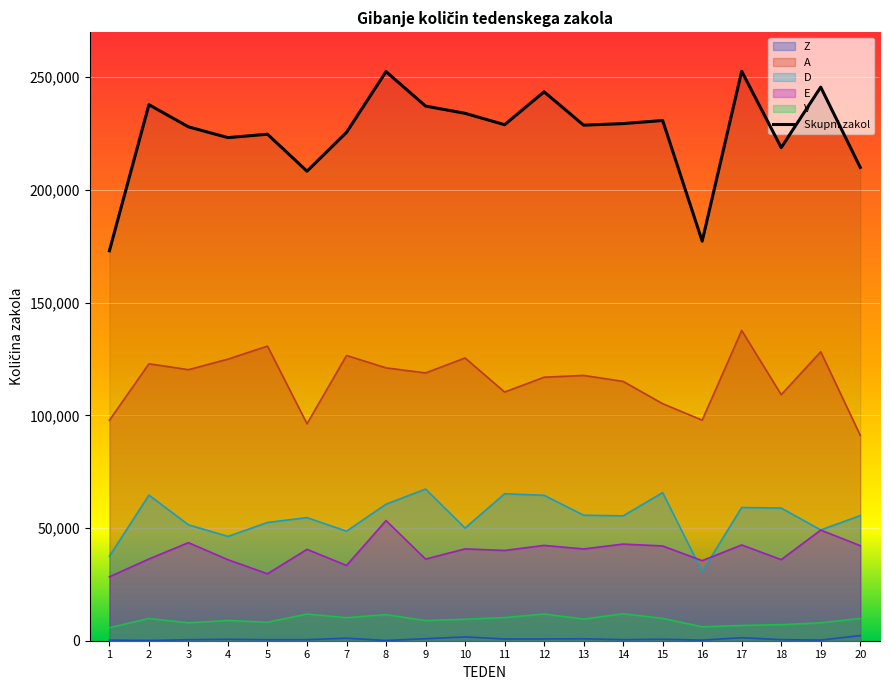

What is the average value of the Skupni zakol series?

225491